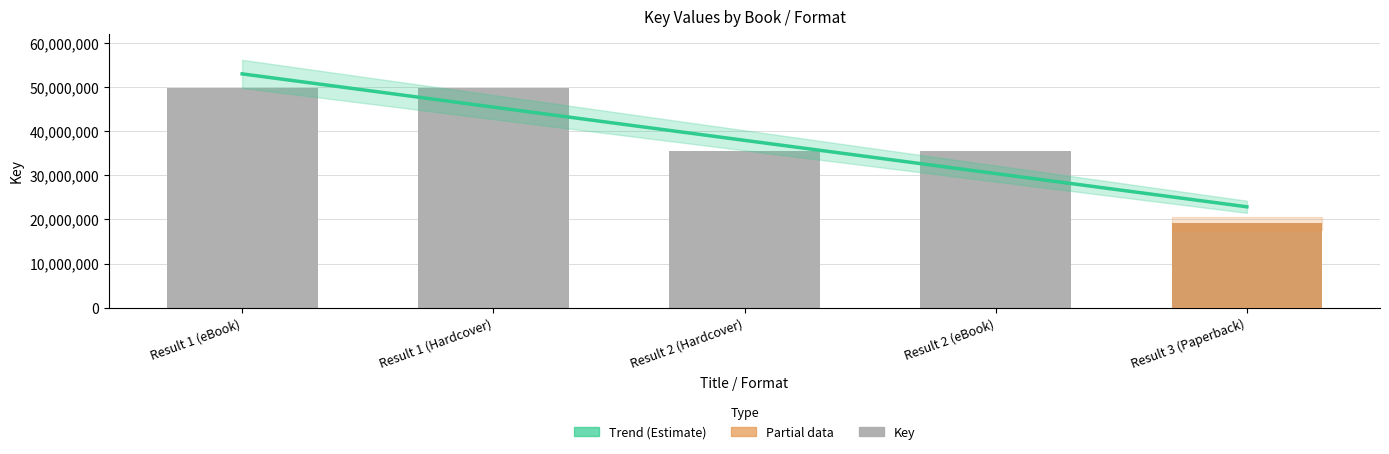

The Key series shows 35558941.0 at Result 2 (Hardcover). True or false?

True